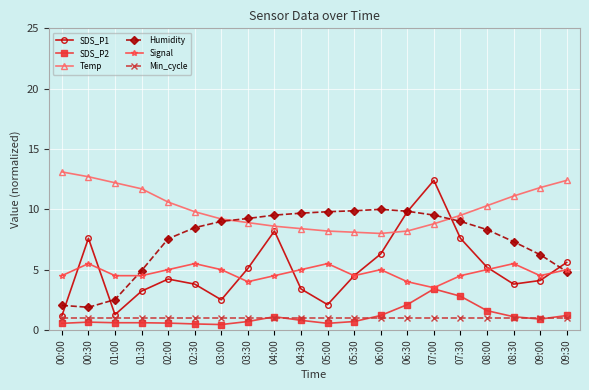

What position from the left is 08:00?

17